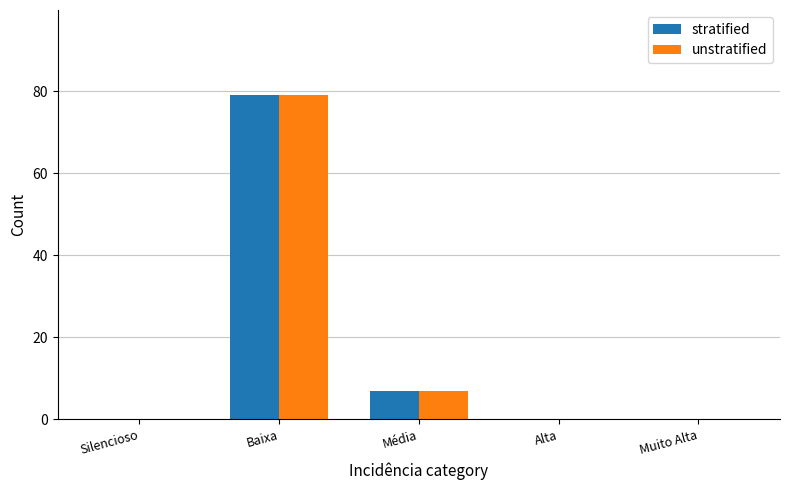

The stratified series shows 0 at Alta. True or false?

True